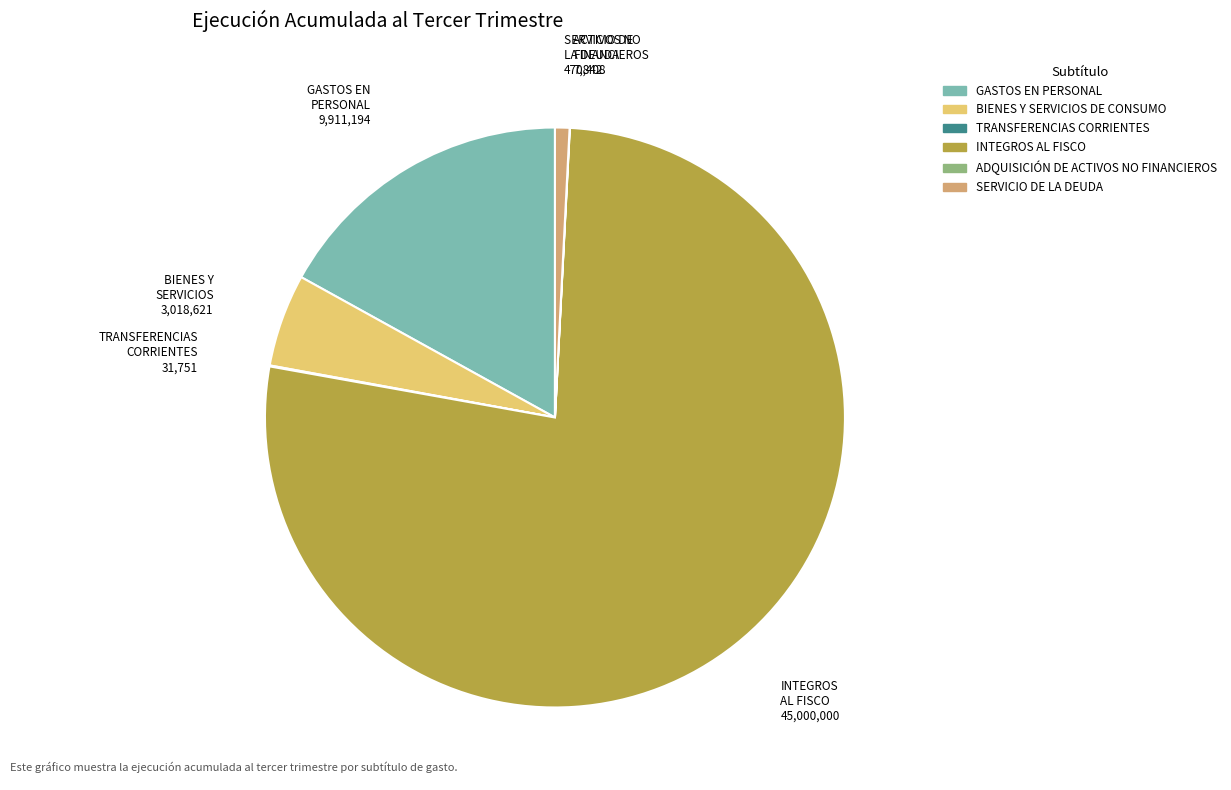

Approximately how many times larger is the value at INTEGROS AL FISCO compared to BIENES Y SERVICIOS DE CONSUMO?

14.9